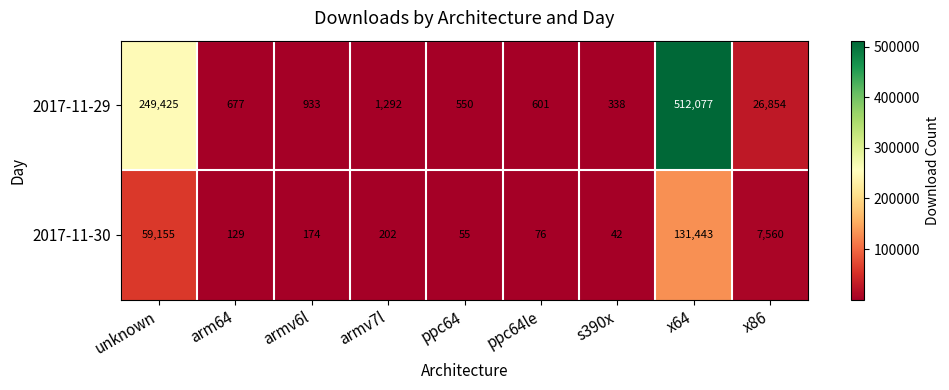

What is the average value of the 2017-11-29 series?

88083